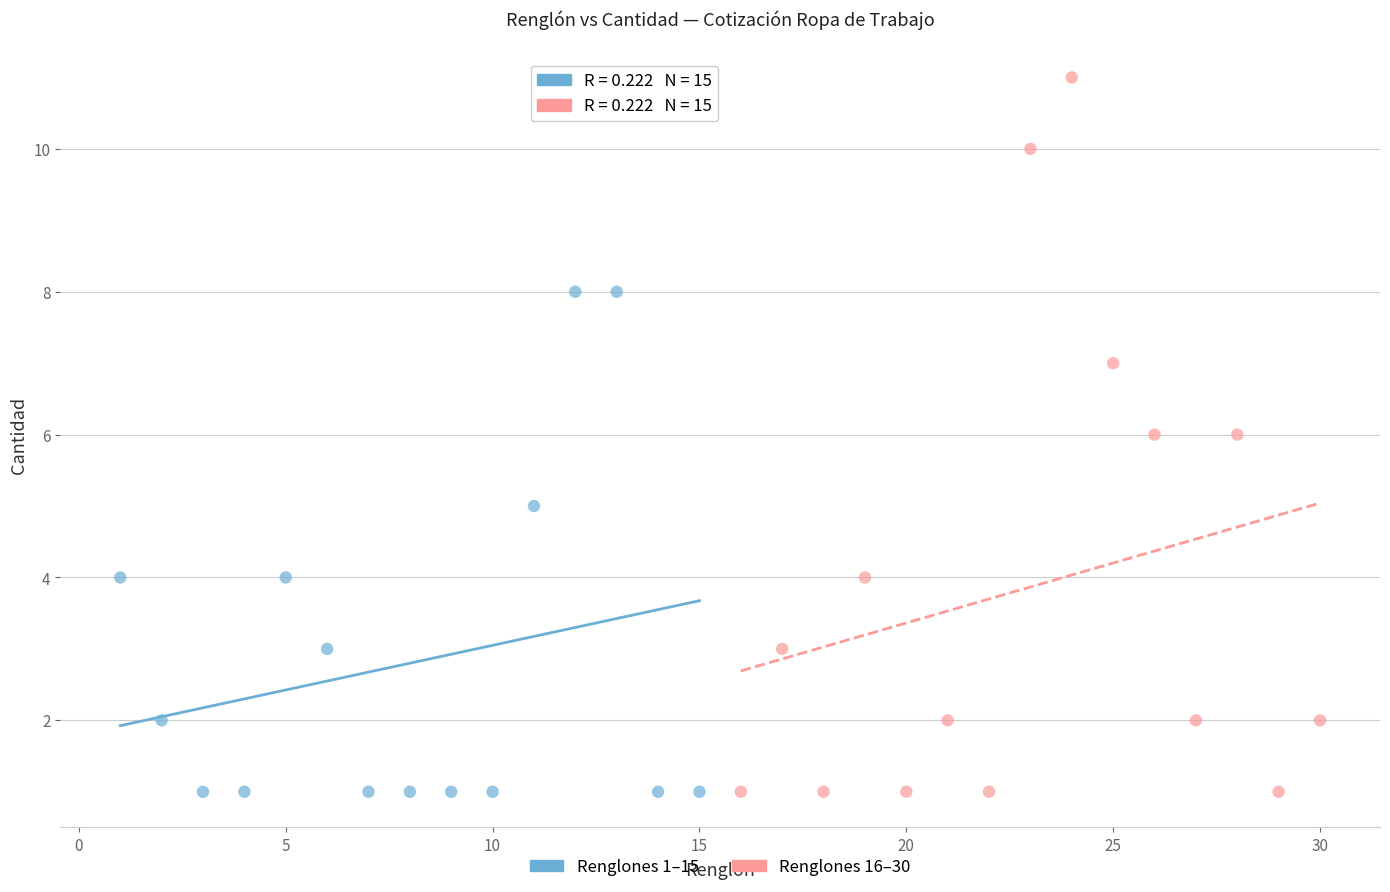

Which series has the widest spread of Y values?

Renglones 16–30